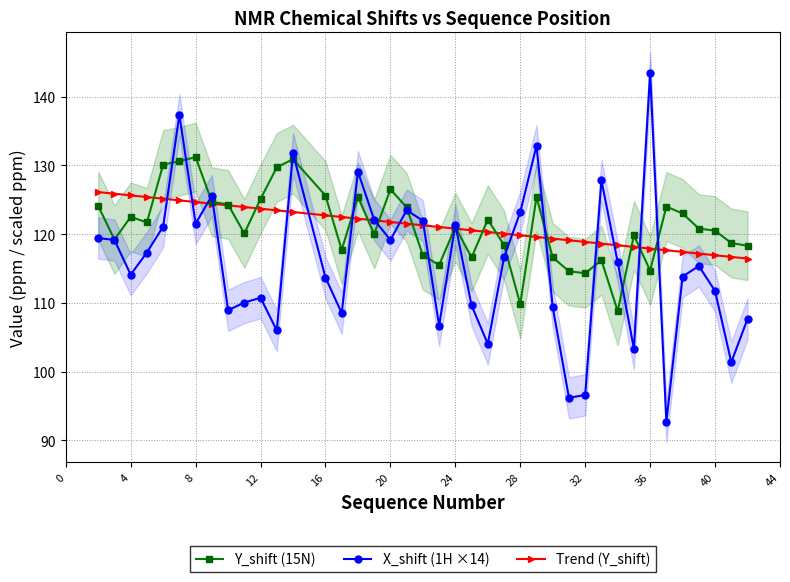

Reading left to right, extract all data points from this chart.

Y_shift (15N): 124.1	119.2	122.5	121.7	130.1	130.6	131.2	124.7	124.3	120.1	125.1	129.7	130.9	125.6	117.7	125.4	120.0	126.5	123.9	116.9	115.5	121.0	116.6	122.1	118.4	109.8	125.4	116.6	114.6	114.3	116.2	108.8	119.8	114.7	124.0	123.0	120.8	120.5	118.7	118.3
X_shift (1H ×14): 119.4	119.1	114.1	117.3	121.1	137.3	121.5	125.6	108.9	110.0	110.7	106.0	131.7	113.7	108.5	129.1	122.1	119.1	123.5	121.9	106.7	121.4	109.6	104.0	116.6	123.2	132.9	109.3	96.2	96.6	127.8	115.9	103.3	143.5	92.7	113.8	115.4	111.7	101.4	107.7
Trend (Y_shift): 126.1	125.9	125.6	125.4	125.1	124.9	124.7	124.4	124.2	123.9	123.7	123.5	123.2	122.7	122.5	122.2	122.0	121.8	121.5	121.3	121.0	120.8	120.5	120.3	120.1	119.8	119.6	119.3	119.1	118.9	118.6	118.4	118.1	117.9	117.6	117.4	117.2	116.9	116.7	116.4